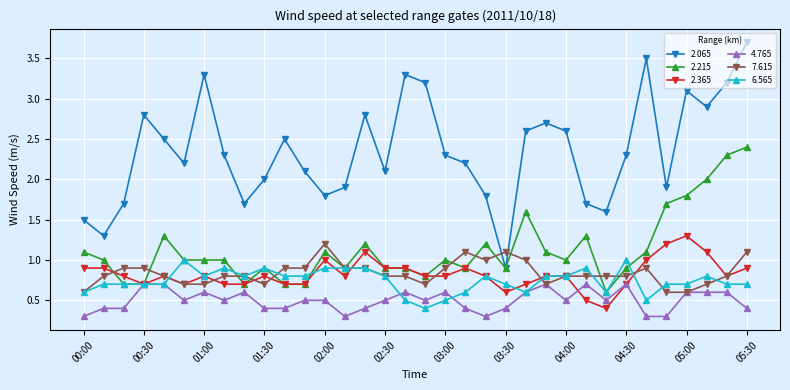

True or false: 4.765 and 2.065 intersect in this chart.

False